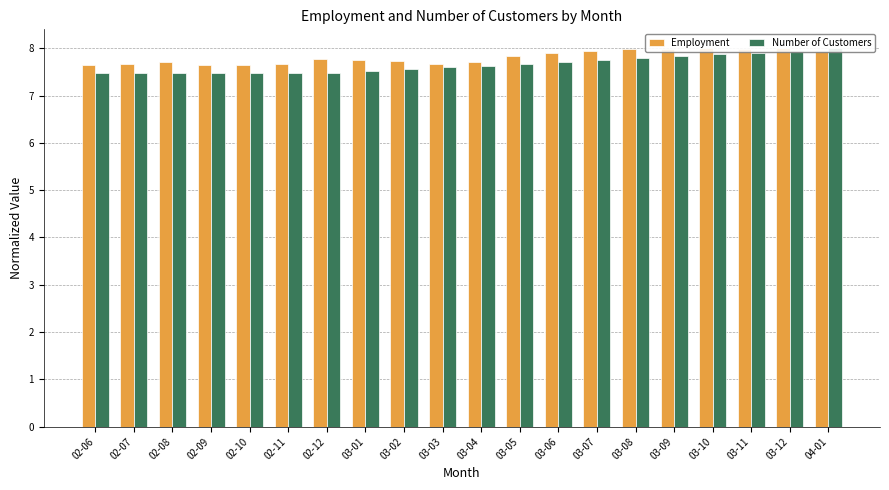

What is the label of the 20th bar from the left?

04-01